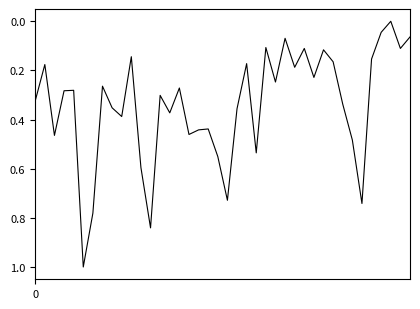

What is the greatest value displayed?

1.0